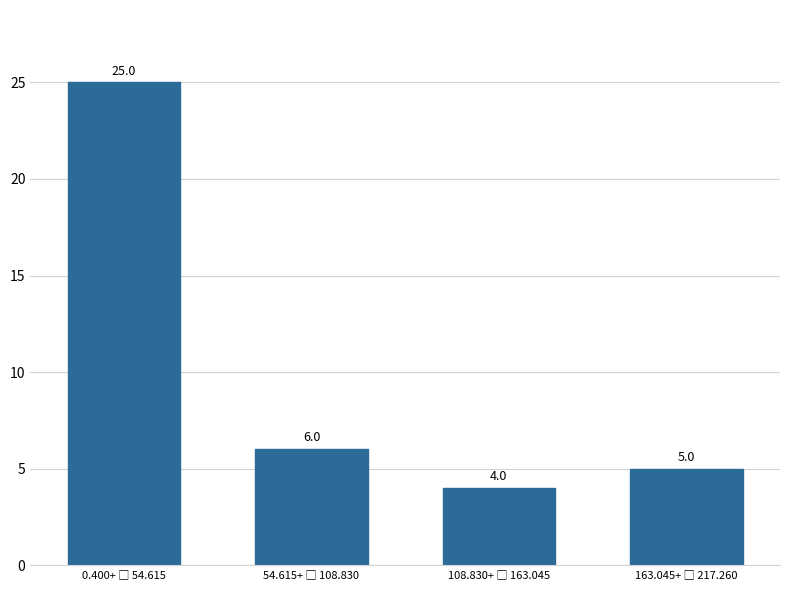

Reading left to right, transcribe all the data shown in this chart.

25	6	4	5